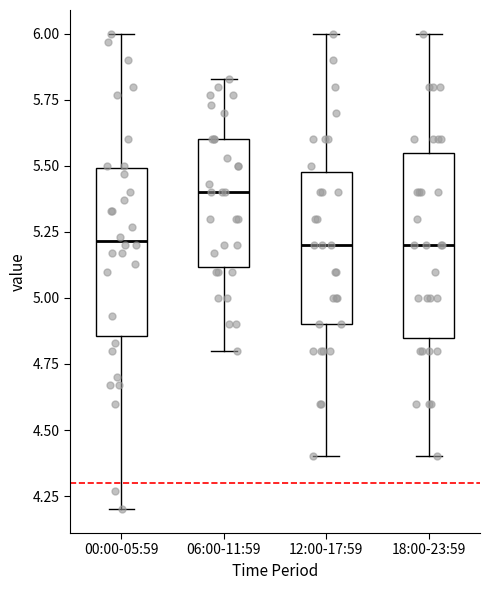

Reading left to right, transcribe this box plot: for each box, give where its median line is, the range the box spans, and where its two whiskers end, as read against the y-axis. The values are not printed on the chart, so give them approximately, as read against the axis.

00:00-05:59: median 5.20, box 4.85 to 5.50, whiskers 4.20 to 6.00
06:00-11:59: median 5.40, box 5.10 to 5.60, whiskers 4.80 to 5.85
12:00-17:59: median 5.20, box 4.90 to 5.50, whiskers 4.40 to 6.00
18:00-23:59: median 5.20, box 4.85 to 5.55, whiskers 4.40 to 6.00